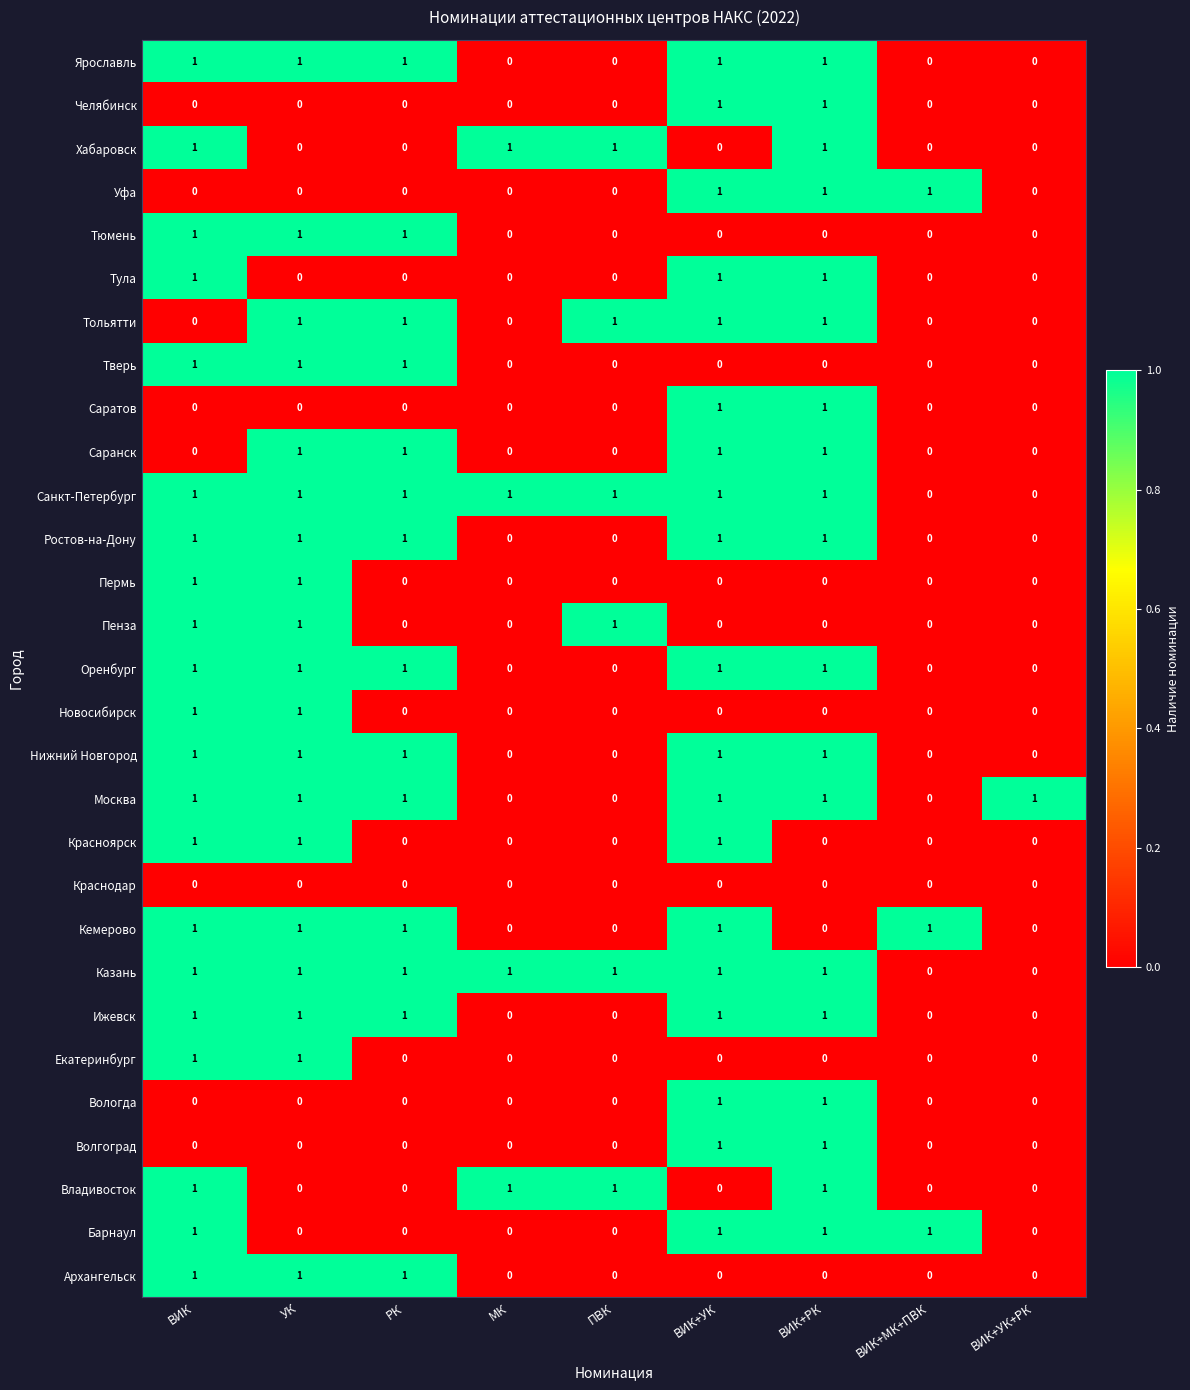

The value of Ярославль at ВИК+УК+РК is -1. True or false?

False